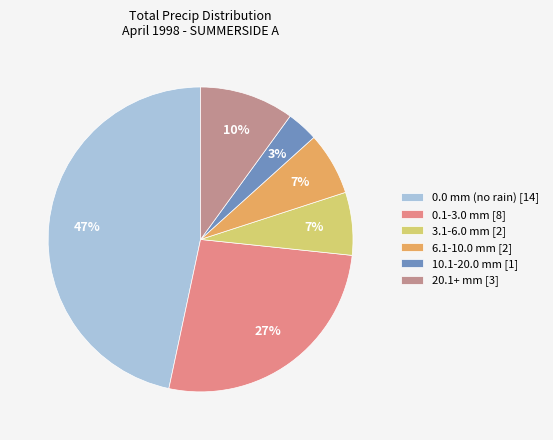

True or false: 3.1-6.0 mm [2] accounts for 7% of the total.

True